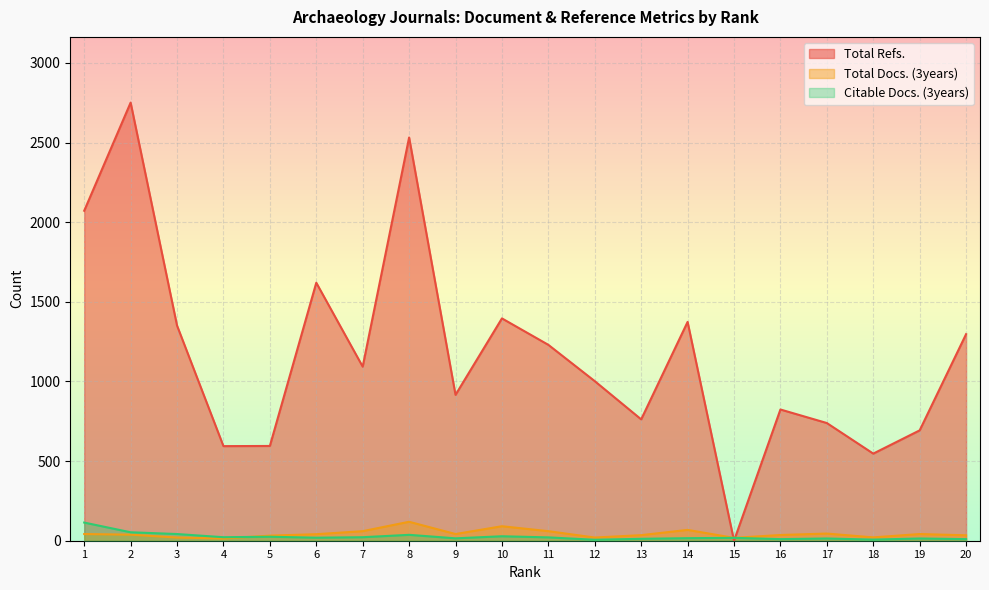

Is it true that Total Refs. equals 2532 at 8?

True